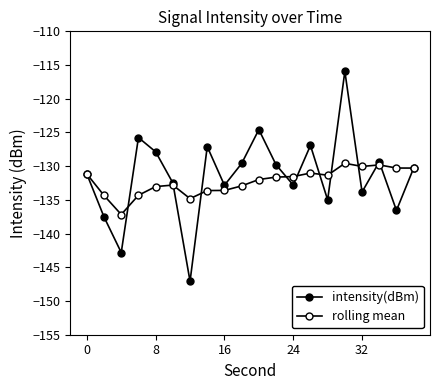

At how many categories does at least one series exceed -143?

20